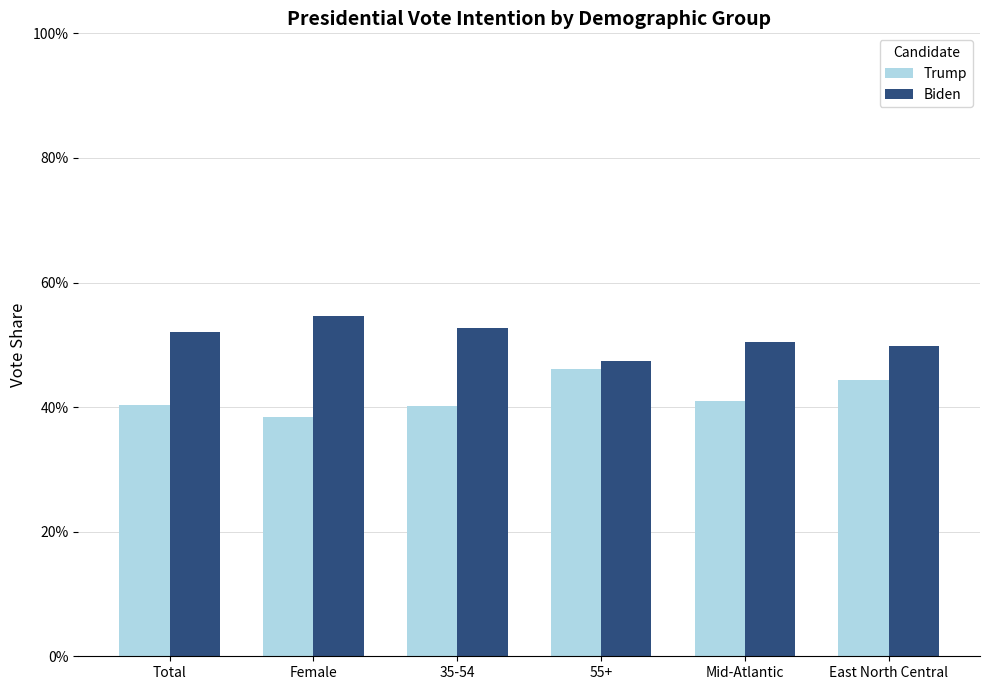

Reading left to right, what are all the values shown in this chart?

Trump: Total=0.4	Female=0.4	35-54=0.4	55+=0.5	Mid-Atlantic=0.4	East North Central=0.4
Biden: Total=0.5	Female=0.5	35-54=0.5	55+=0.5	Mid-Atlantic=0.5	East North Central=0.5